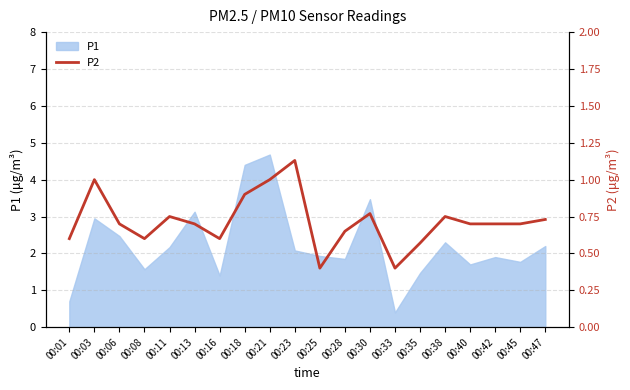

True or false: the data has more than 2 interior local peaks.

True